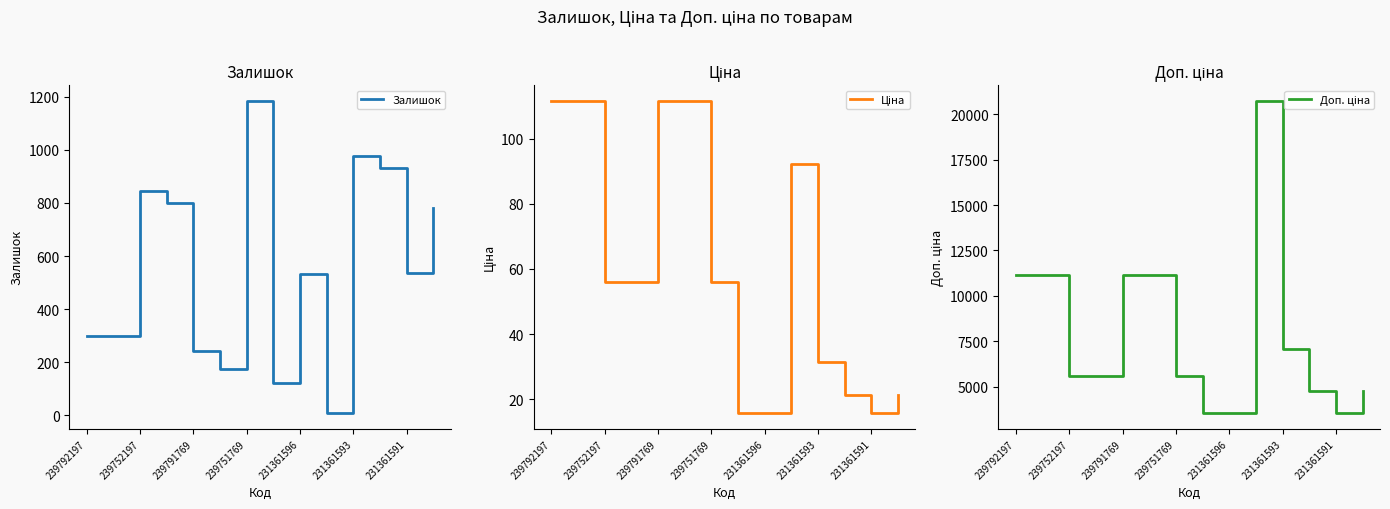

Does the chart have visible grid lines?

No